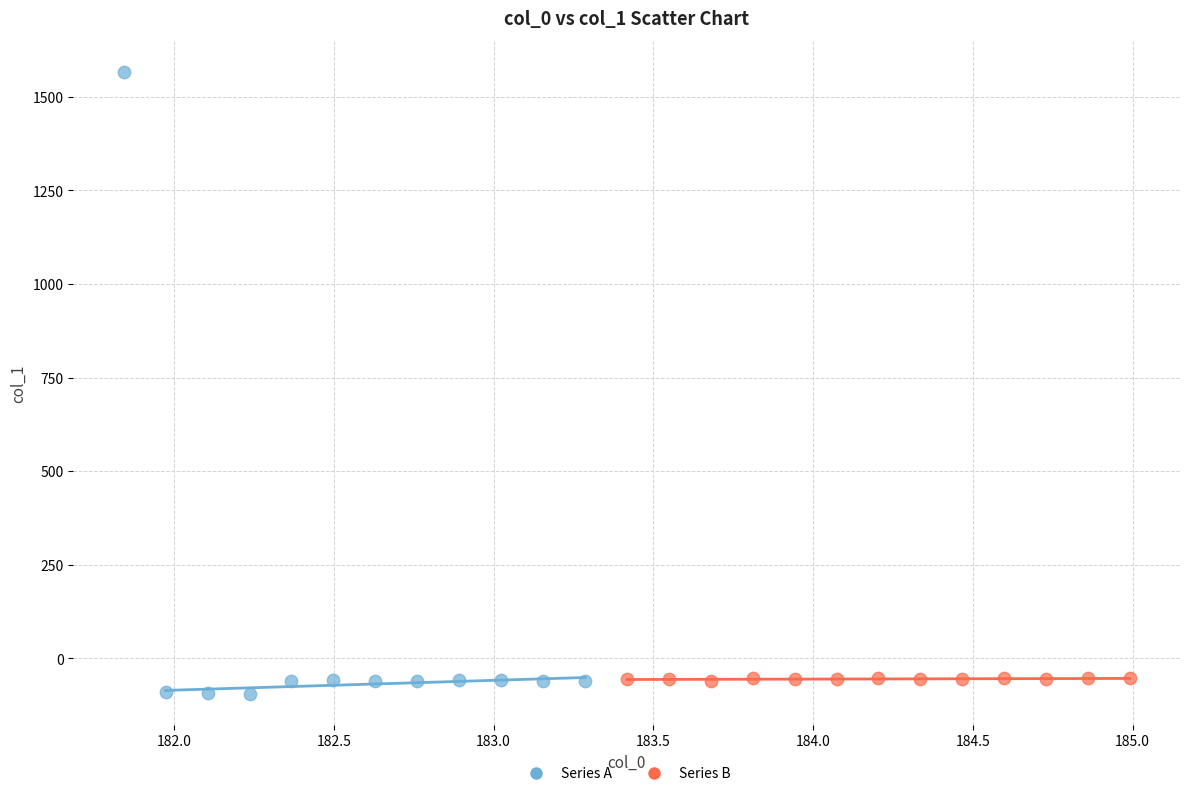

Which series reaches the maximum Y coordinate?

Series A